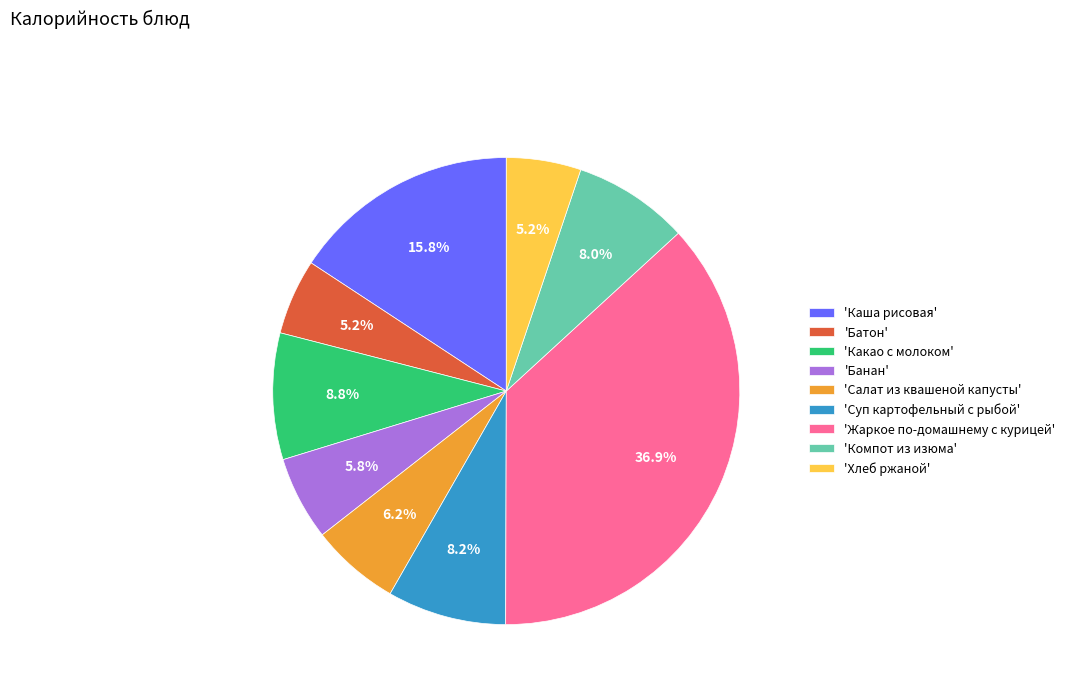

Which slice is the largest?

'Жаркое по-домашнему с курицей'